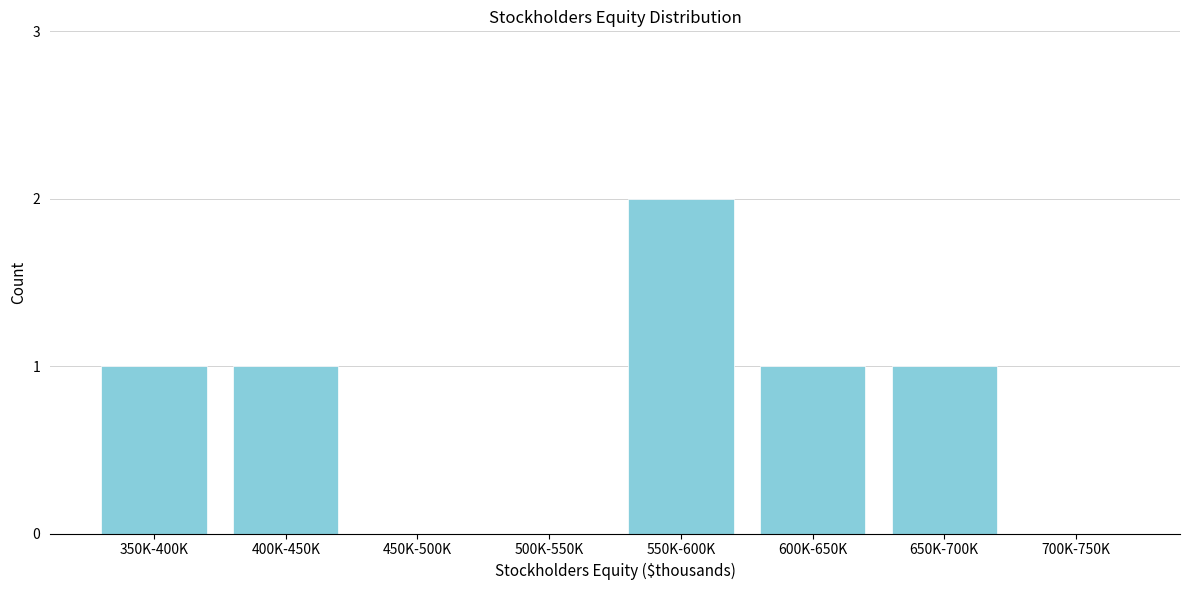

Reading left to right, extract all data points from this chart.

350K-400K=1	400K-450K=1	450K-500K=0	500K-550K=0	550K-600K=2	600K-650K=1	650K-700K=1	700K-750K=0